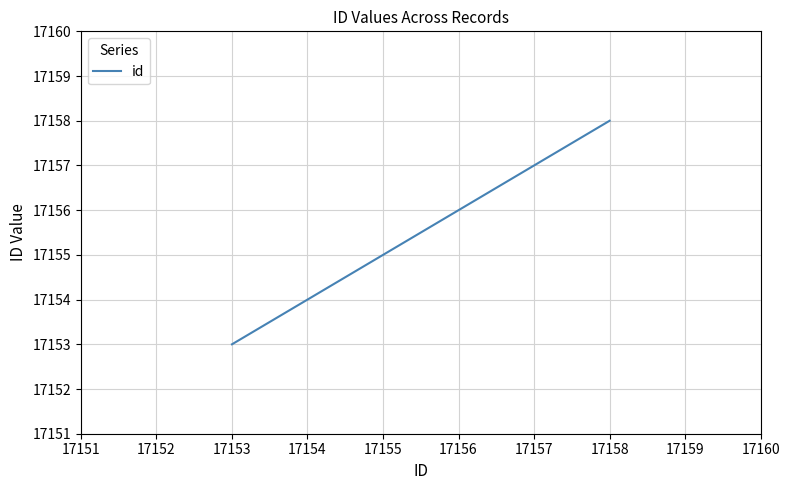

What is the difference between the maximum and minimum values?

5